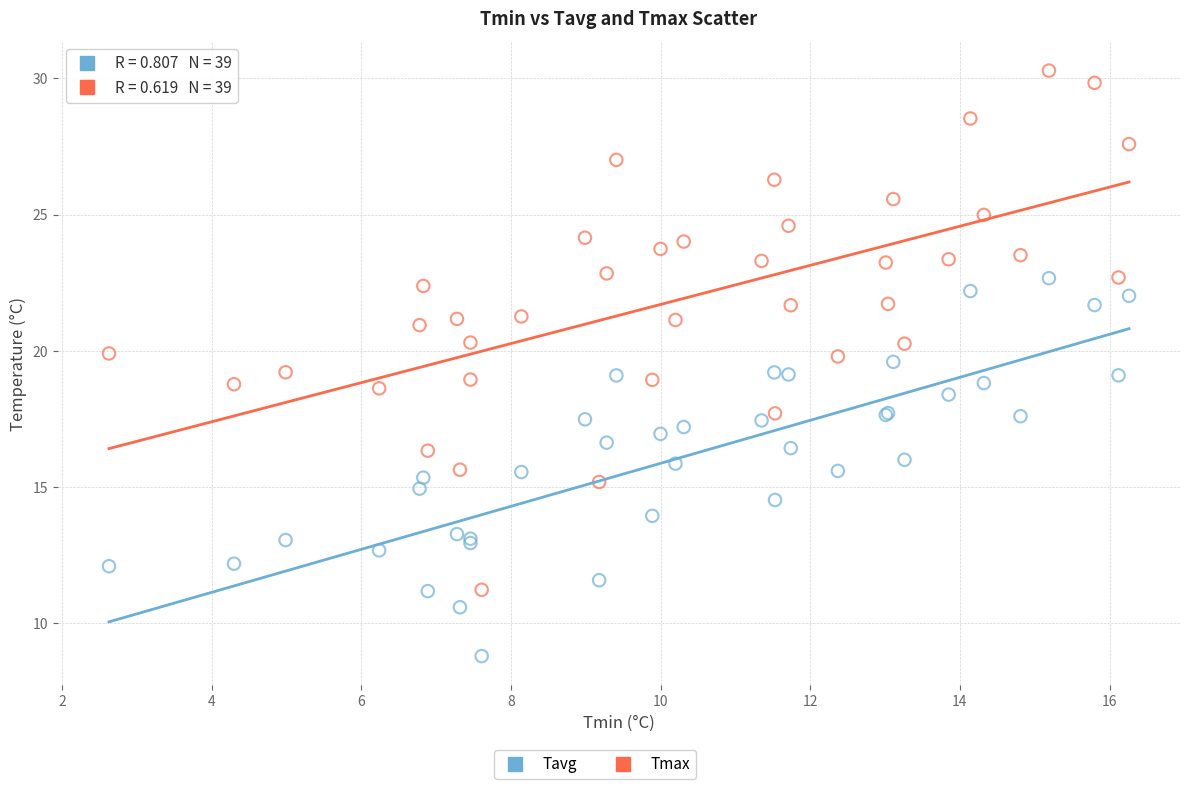

Which series contains the highest Y value?

Tmax